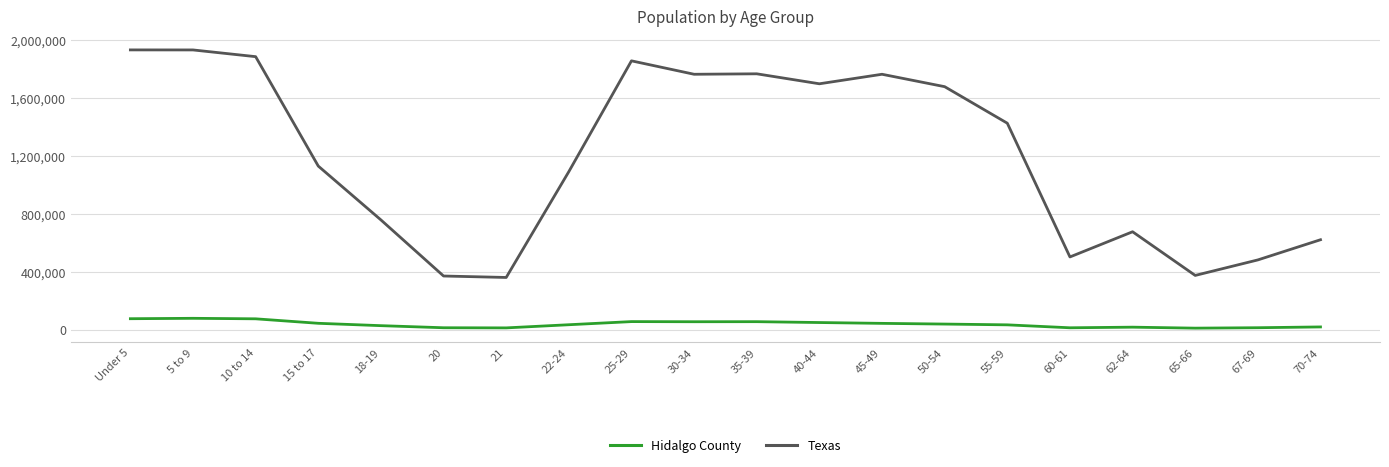

What is the total value across all series at 40-44?

1742981